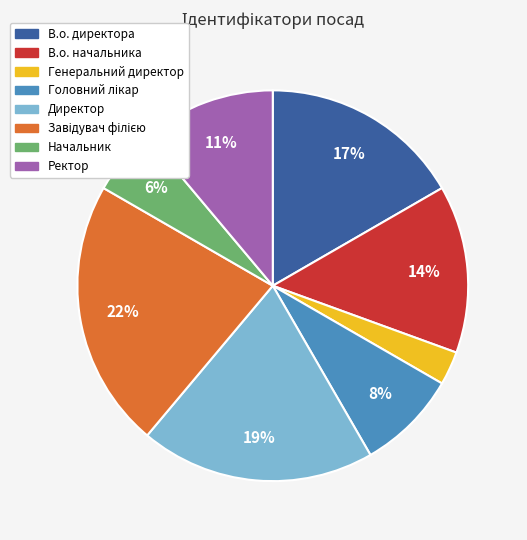

Which category has the smallest portion of the pie?

Генеральний директор